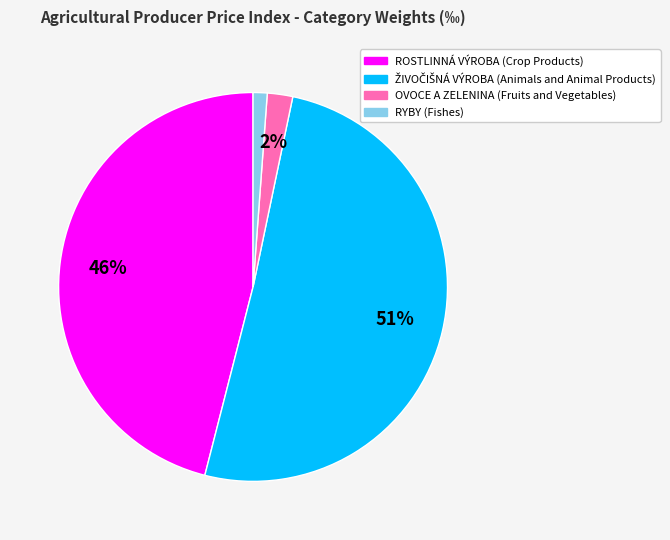

Which has a higher value, RYBY (Fishes) or OVOCE A ZELENINA (Fruits and Vegetables)?

OVOCE A ZELENINA (Fruits and Vegetables)